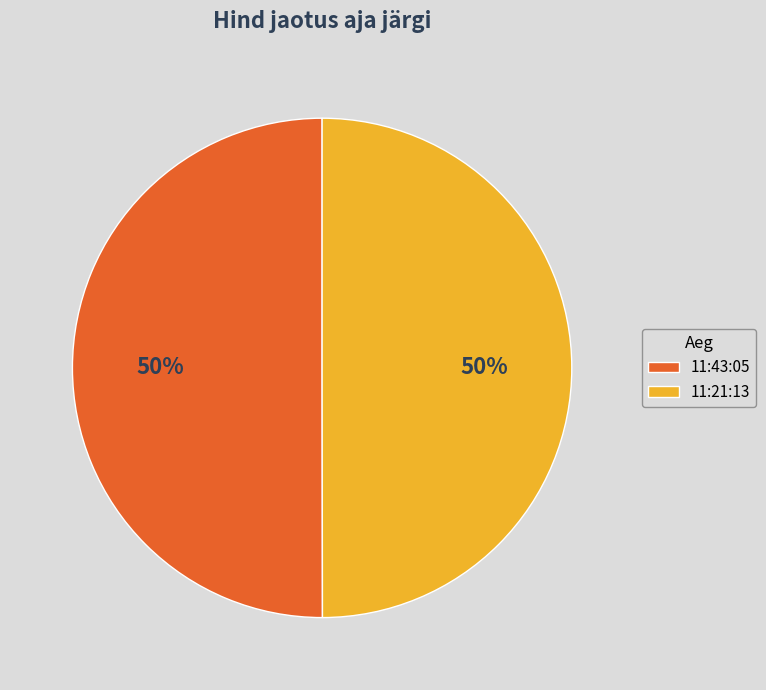

Combined, do 11:21:13 and 11:43:05 account for over 50%?

Yes